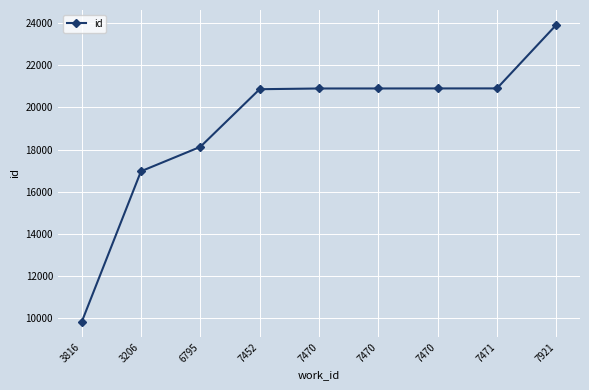

What is the label of the 3rd point from the right?

7470